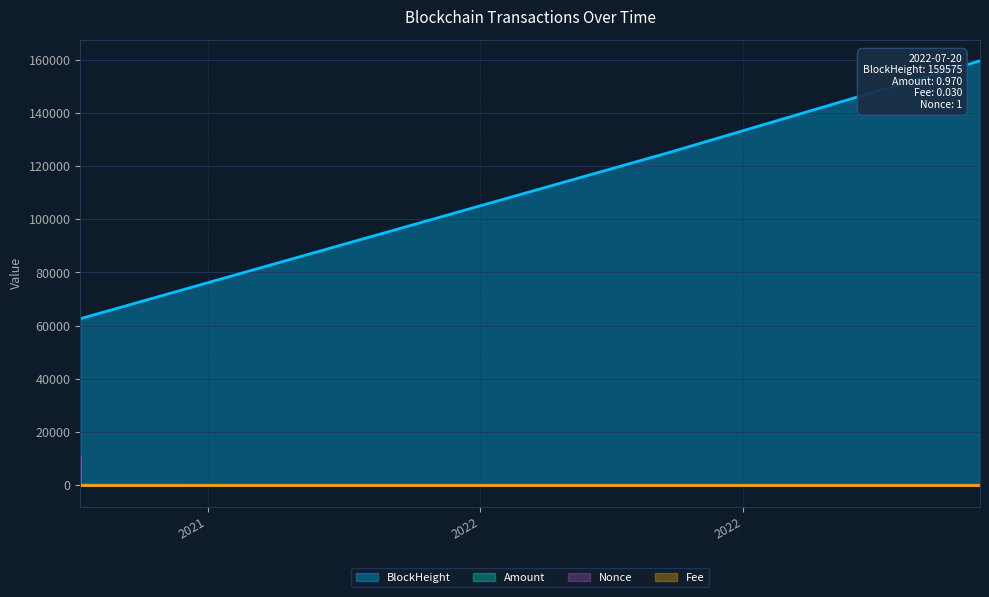

True or false: Nonce and BlockHeight intersect in this chart.

False